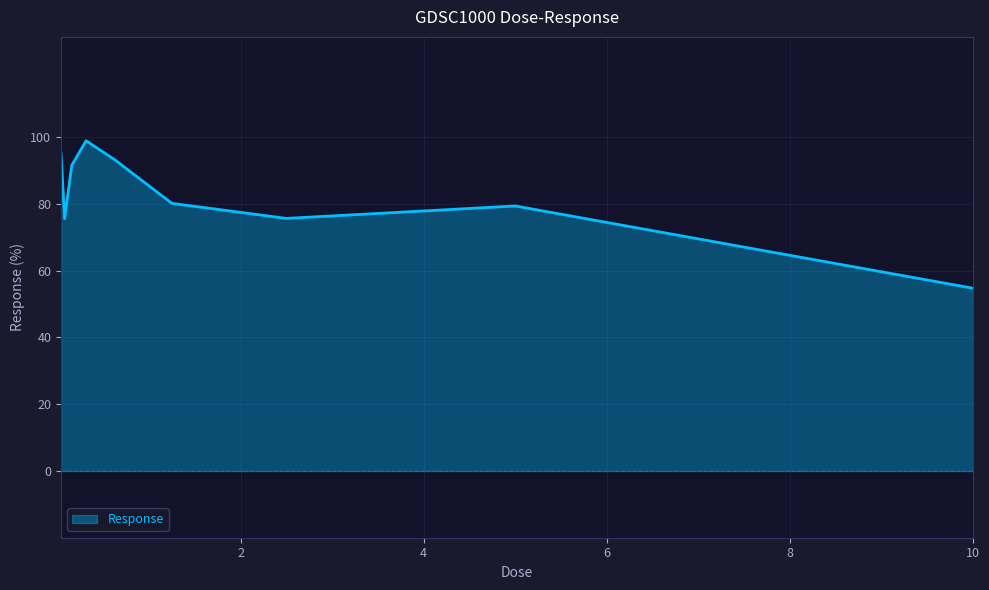

What is the greatest value displayed?

98.9